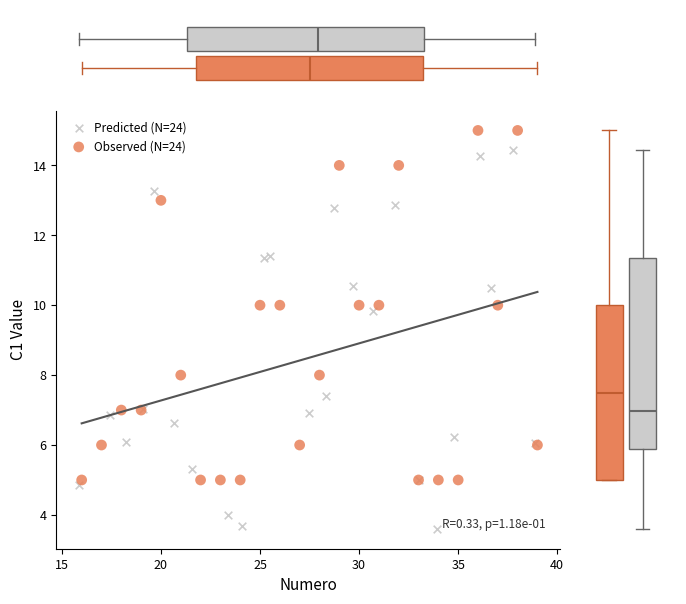

Which series reaches the minimum Y coordinate?

Predicted (N=24)